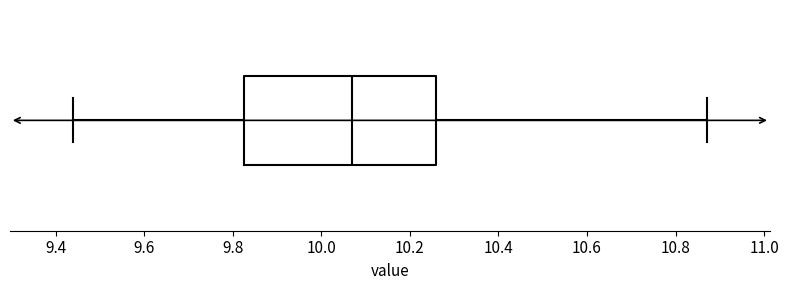

Where does the median line of the box sit on the x-axis? The values are not printed on the chart, so give them approximately, as read against the axis.

10.08